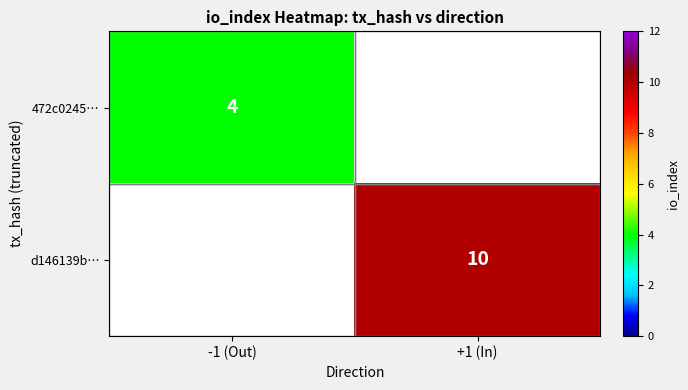

Which label corresponds to the largest value in the chart?

+1 (In)